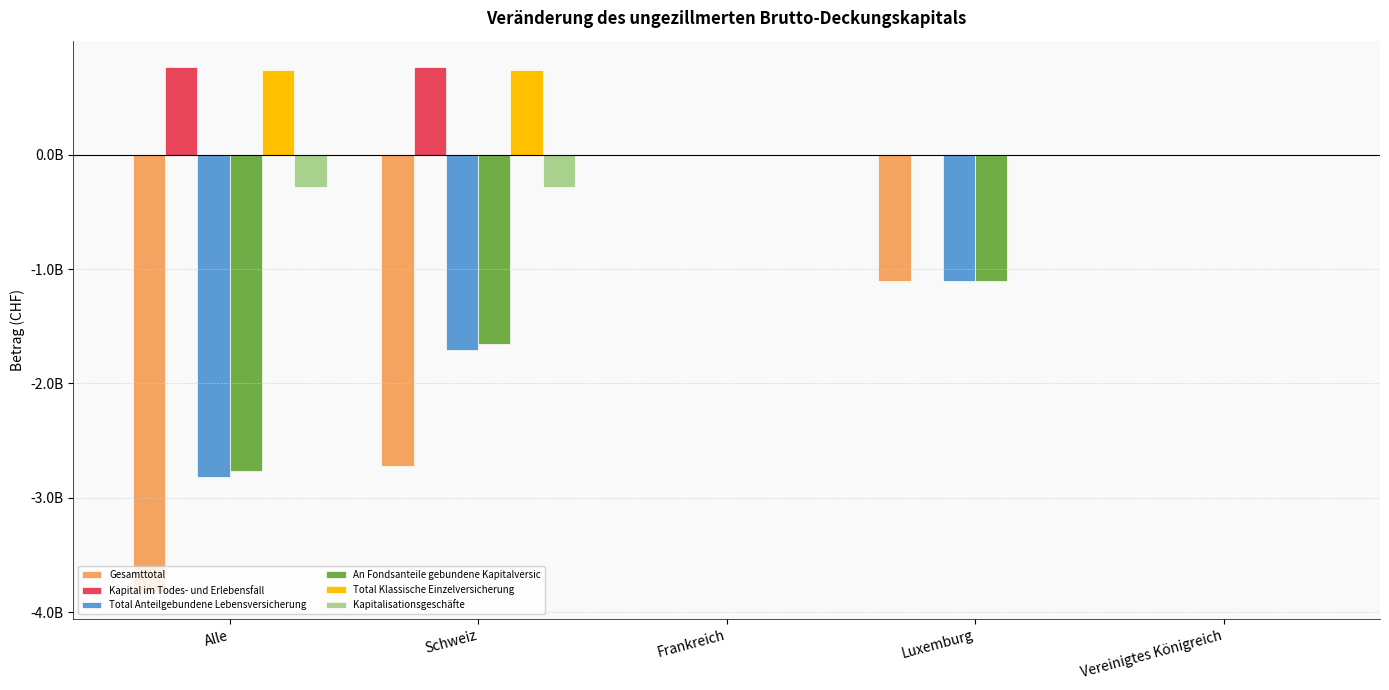

Reading left to right, transcribe all the data shown in this chart.

Gesamttotal: -3830828997	-2724042001	-1314925	-1105472071	0
Kapital im Todes- und Erlebensfall: 766226987	767541912	-1314925	0	0
Total Anteilgebundene Lebensversicherung: -2814580879	-1709108808	0	-1105472071	0
An Fondsanteile gebundene Kapitalversic: -2762155858	-1656683787	0	-1105472071	0
Total Klassische Einzelversicherung: 742919583	744234508	-1314925	0	0
Kapitalisationsgeschäfte: -282072586	-282072586	0	0	0